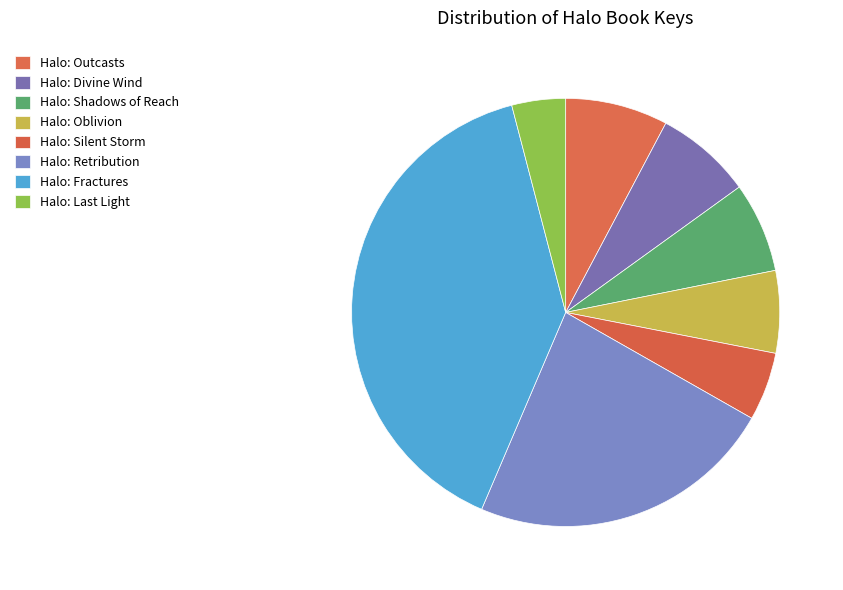

Is there a majority slice in this chart?

No